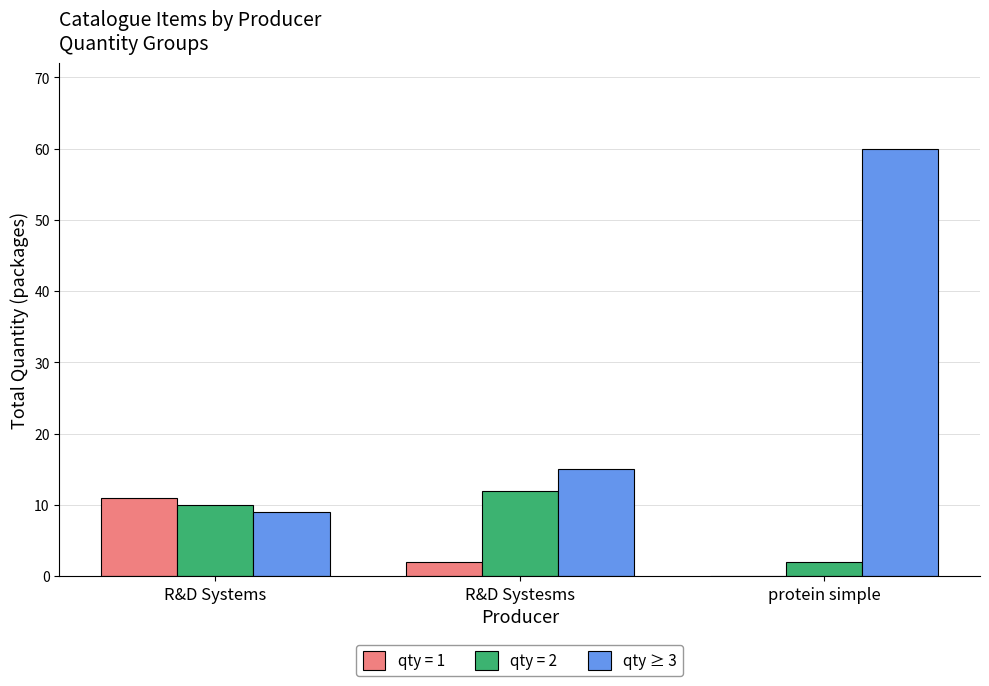

What is the sum of the qty = 1 values at R&D Systesms and R&D Systems?

13